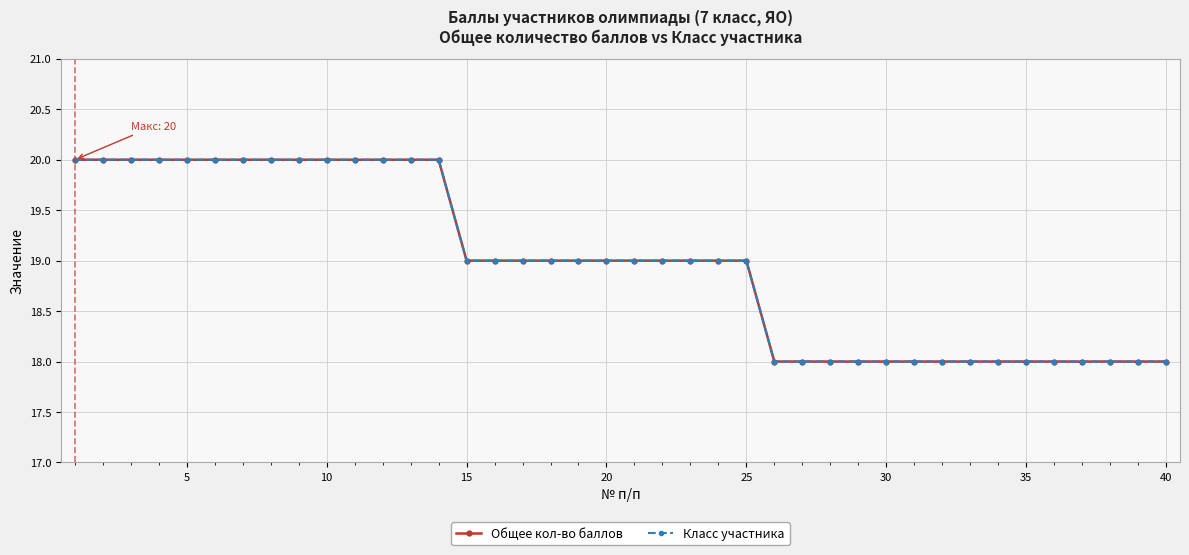

Does the chart have visible grid lines?

Yes